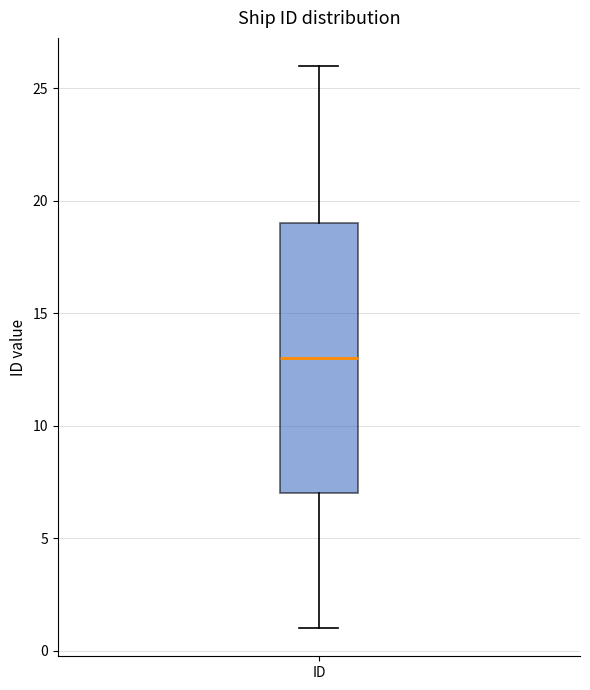

Where does the lower whisker of the box for ID end on the y-axis? The values are not printed on the chart, so give them approximately, as read against the axis.

1